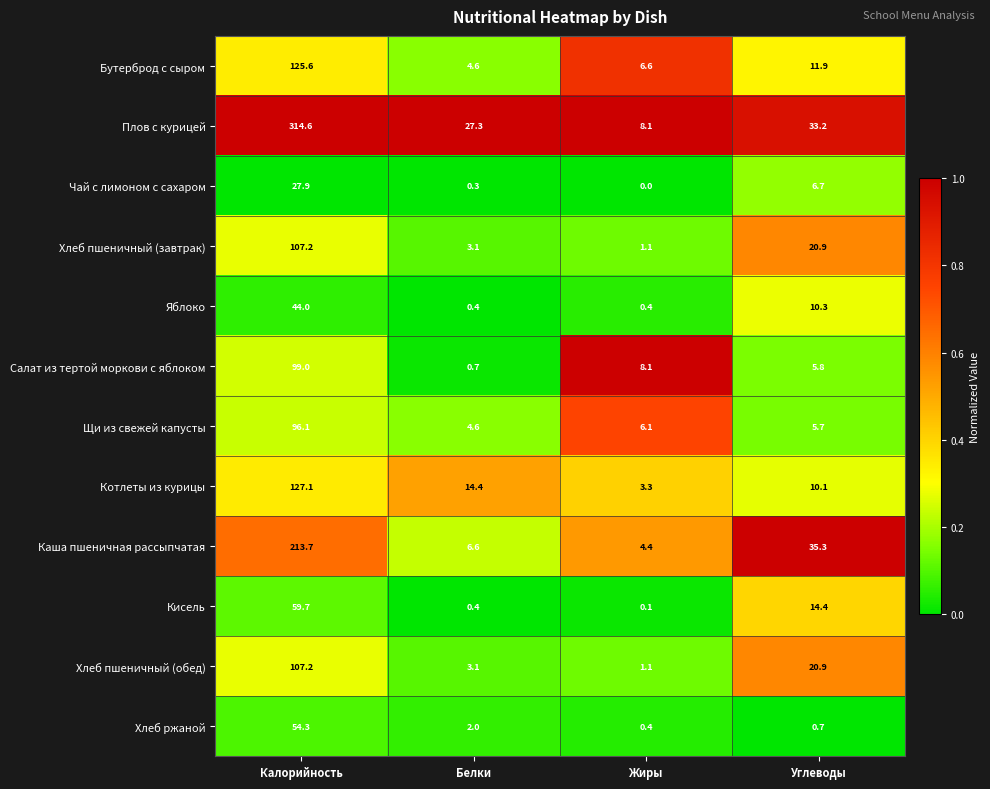

Where is Чай с лимоном с сахаром nearest to the value 13?

Углеводы